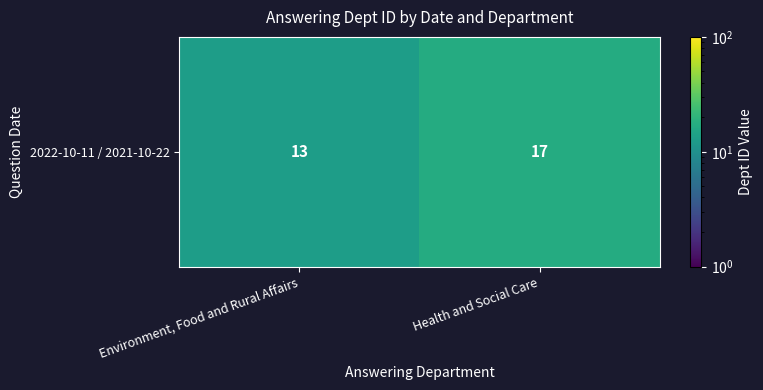

Count the values in the range 13 to 17.

2